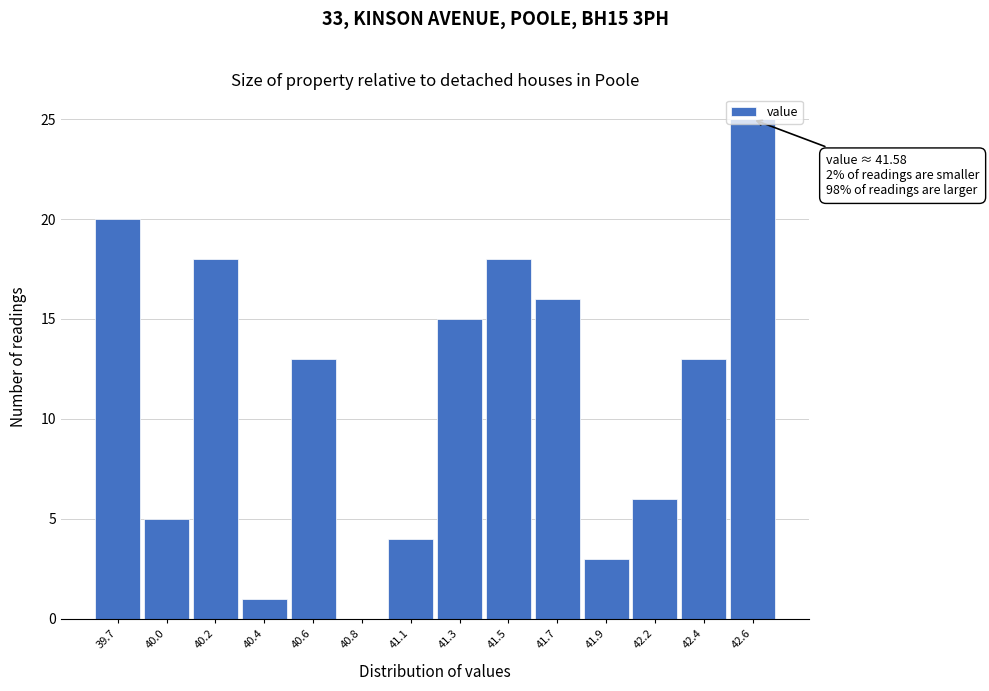

What is the maximum value shown in the chart?

25